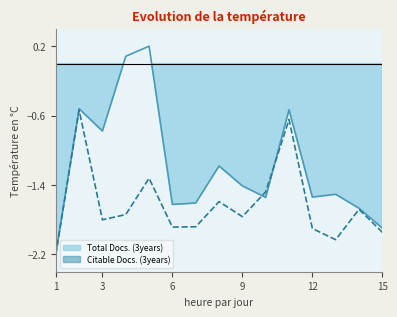

At which label is Citable Docs. (3years) closest to -1?

5